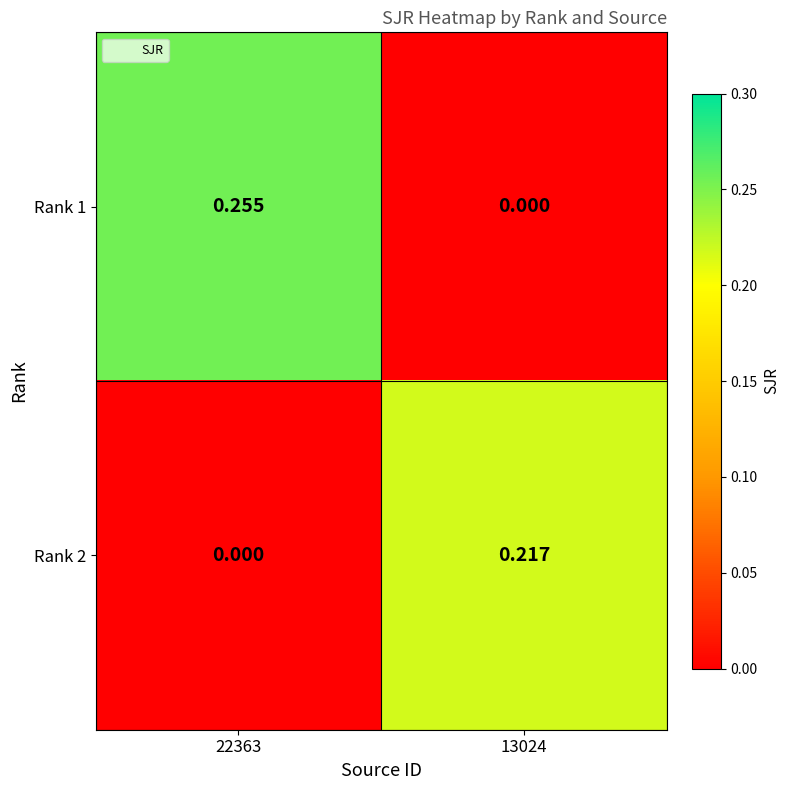

Is the value of Rank 1 at 22363 greater than the value of Rank 2 at 22363?

Yes